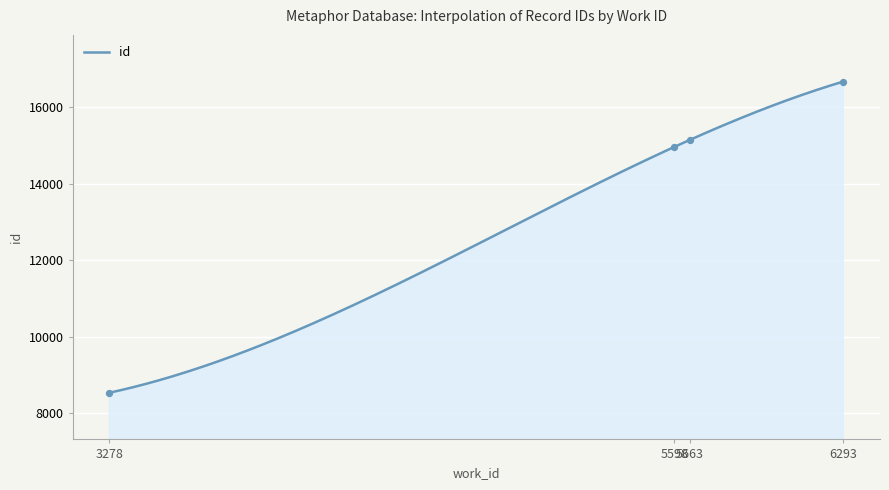

Which has a higher value, 3278 or 6293?

6293